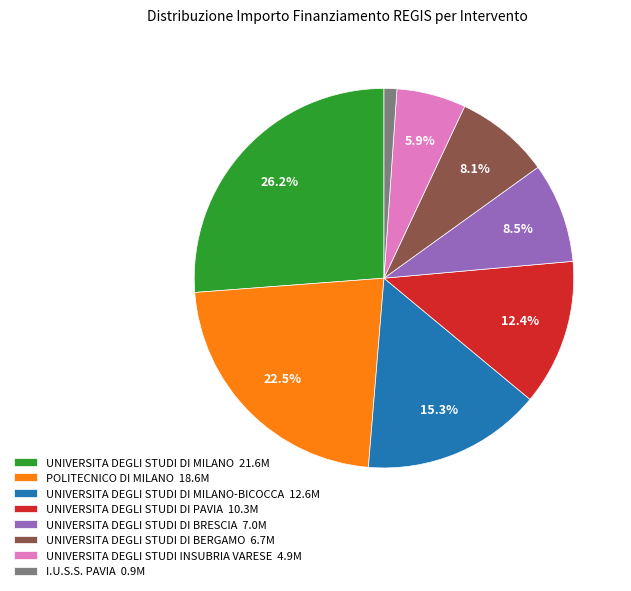

Between UNIVERSITA DEGLI STUDI DI BRESCIA 7.0M and UNIVERSITA DEGLI STUDI INSUBRIA VARESE 4.9M, which is larger?

UNIVERSITA DEGLI STUDI DI BRESCIA 7.0M